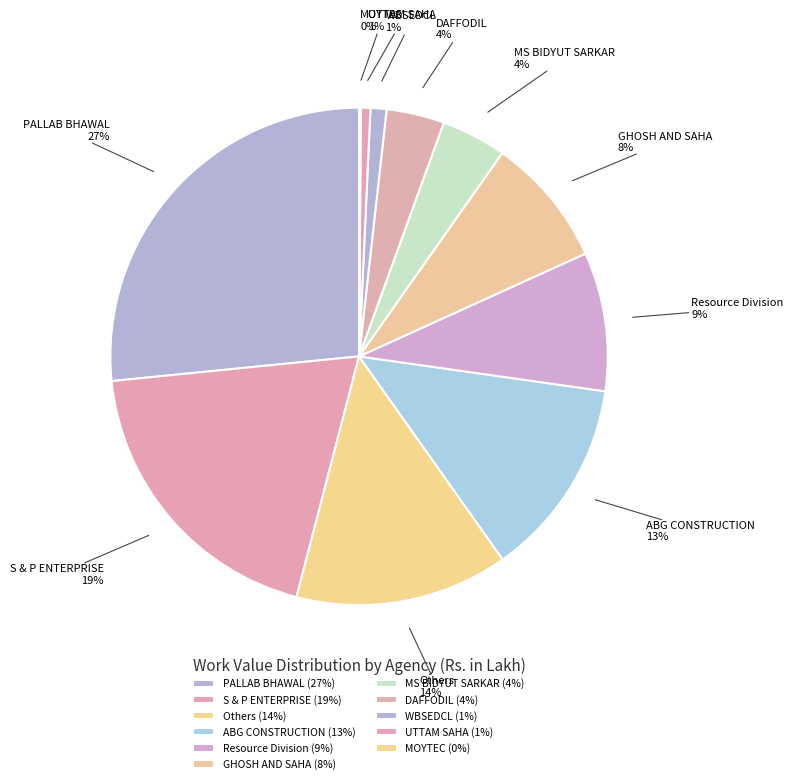

To the nearest percent, what percentage of the pie is ABG CONSTRUCTION?

13%